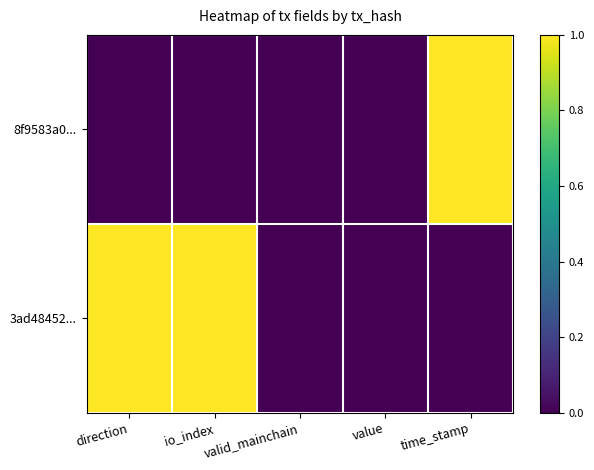

Reading right to left, extract all data points from this chart.

8f9583a0...: time_stamp=1	value=0	valid_mainchain=0	io_index=0	direction=0
3ad48452...: time_stamp=0	value=0	valid_mainchain=0	io_index=1	direction=1